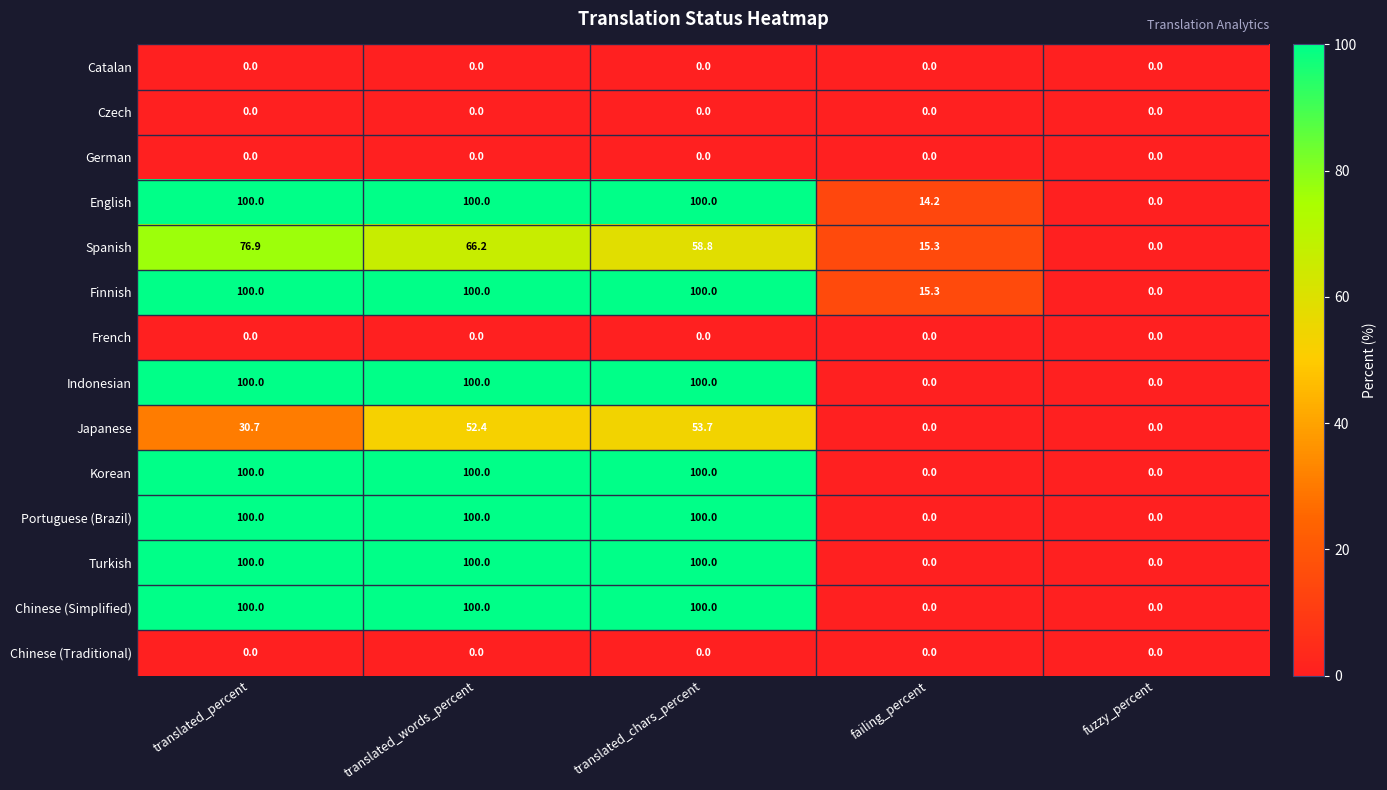

At which label is Japanese closest to 26?

translated_percent